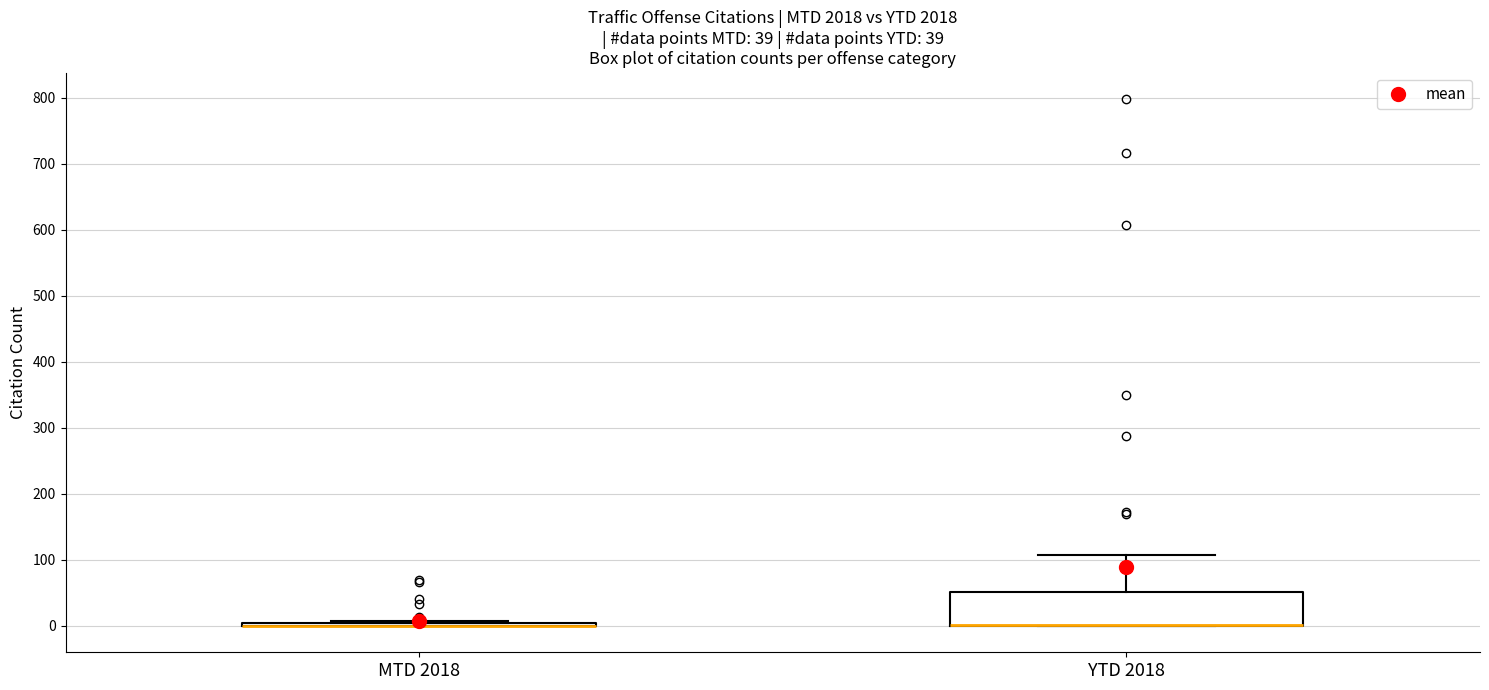

Comparing the boxes themselves (not the whiskers), which one is the tallest?

YTD 2018